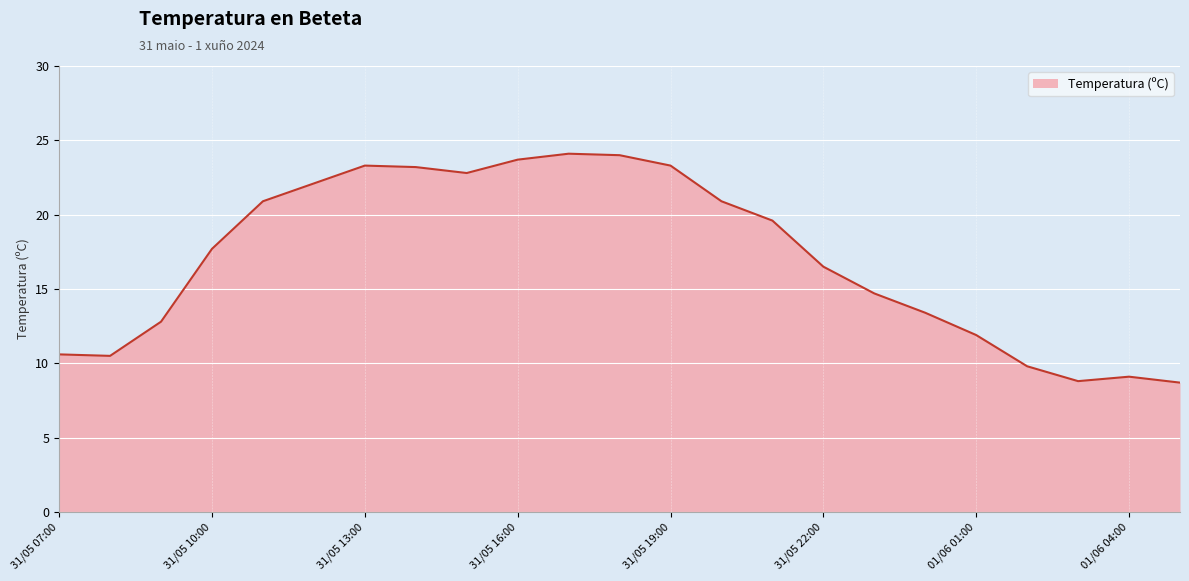

What is the smallest value displayed?

8.7